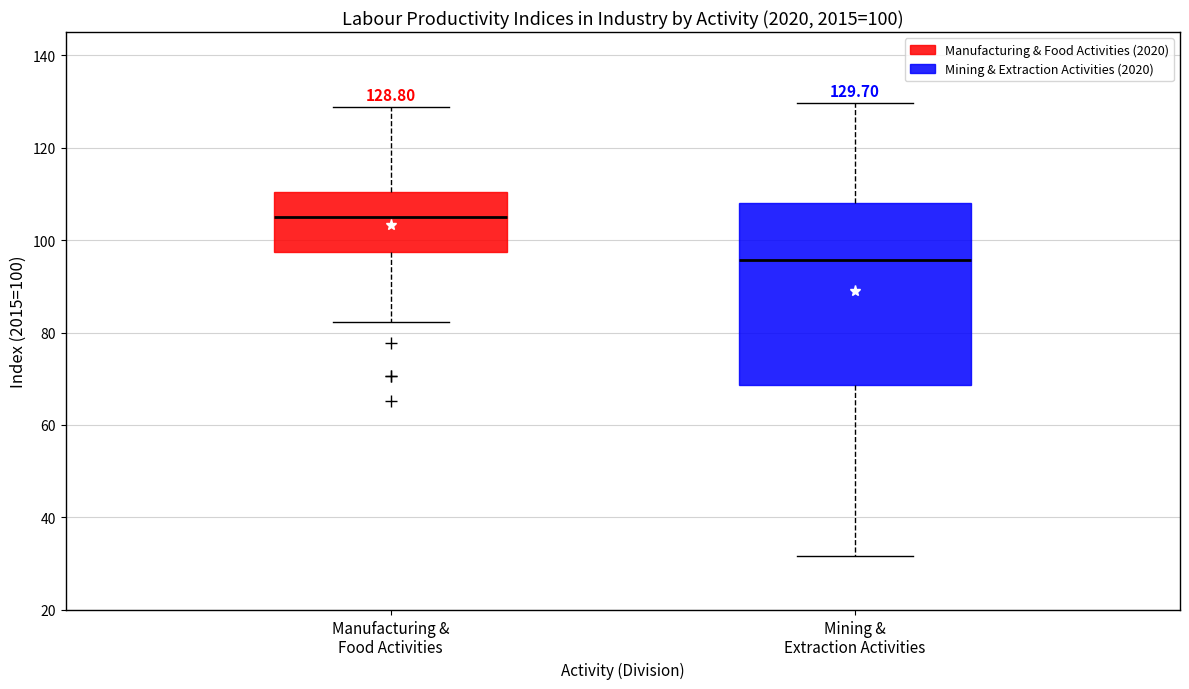

Comparing the boxes themselves (not the whiskers), which one is the tallest?

Mining & Extraction Activities